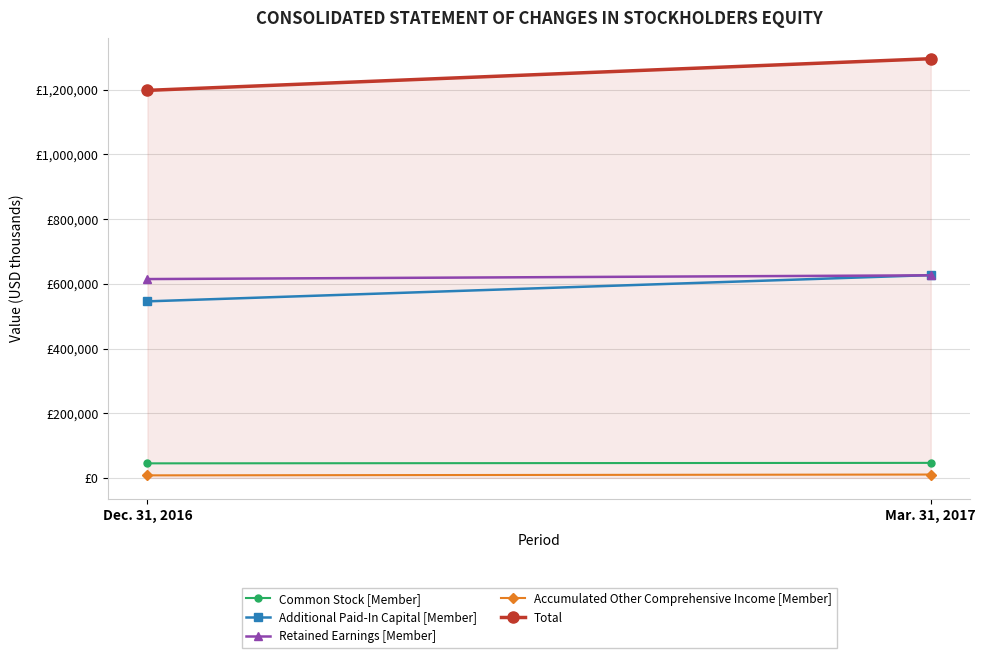

At which label does Additional Paid-In Capital [Member] reach its peak?

Mar. 31, 2017